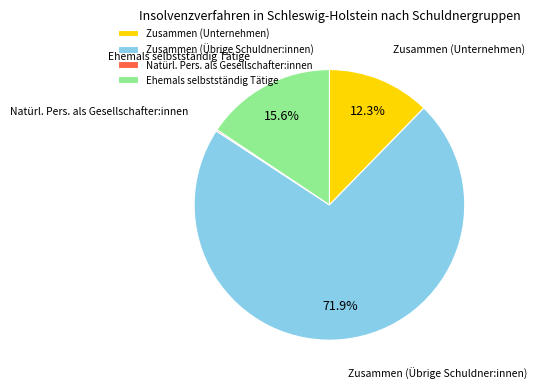

Which slice is the largest?

Zusammen (Übrige Schuldner:innen)